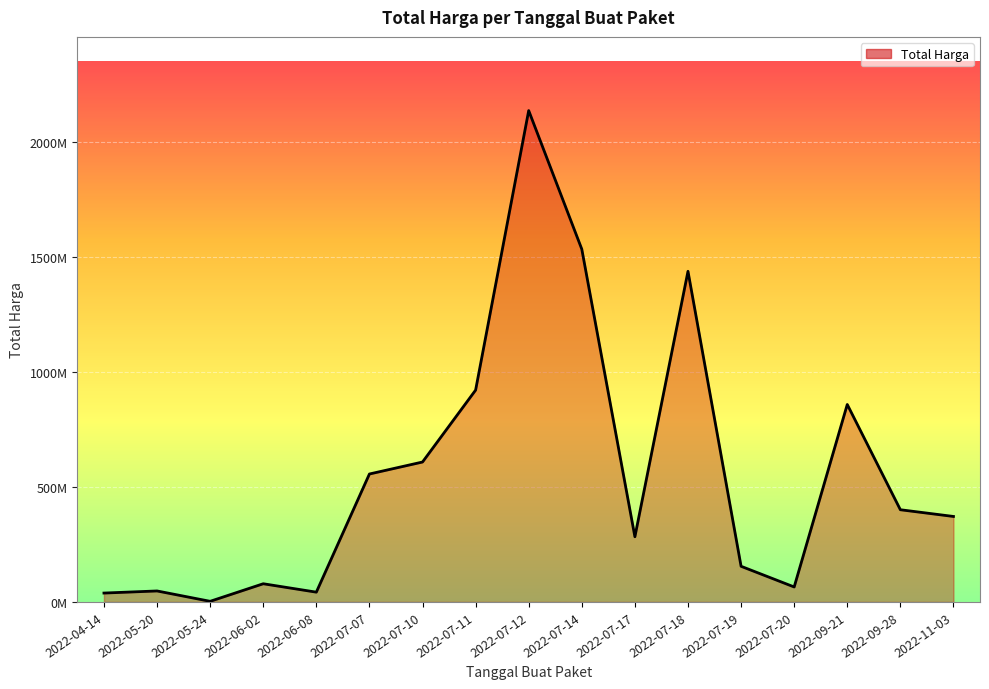

What is the minimum value shown in the chart?

2679000